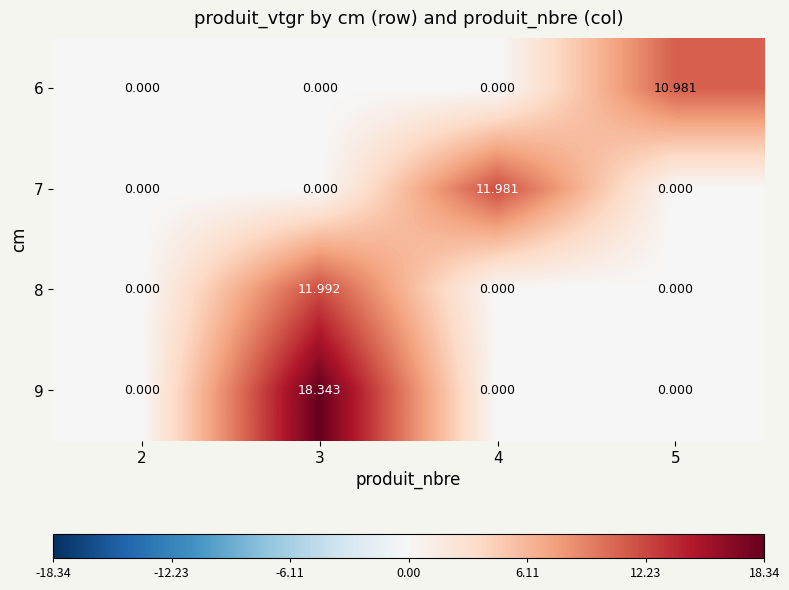

Rank the series by their maximum value, from highest to lowest.

9, 8, 7, 6